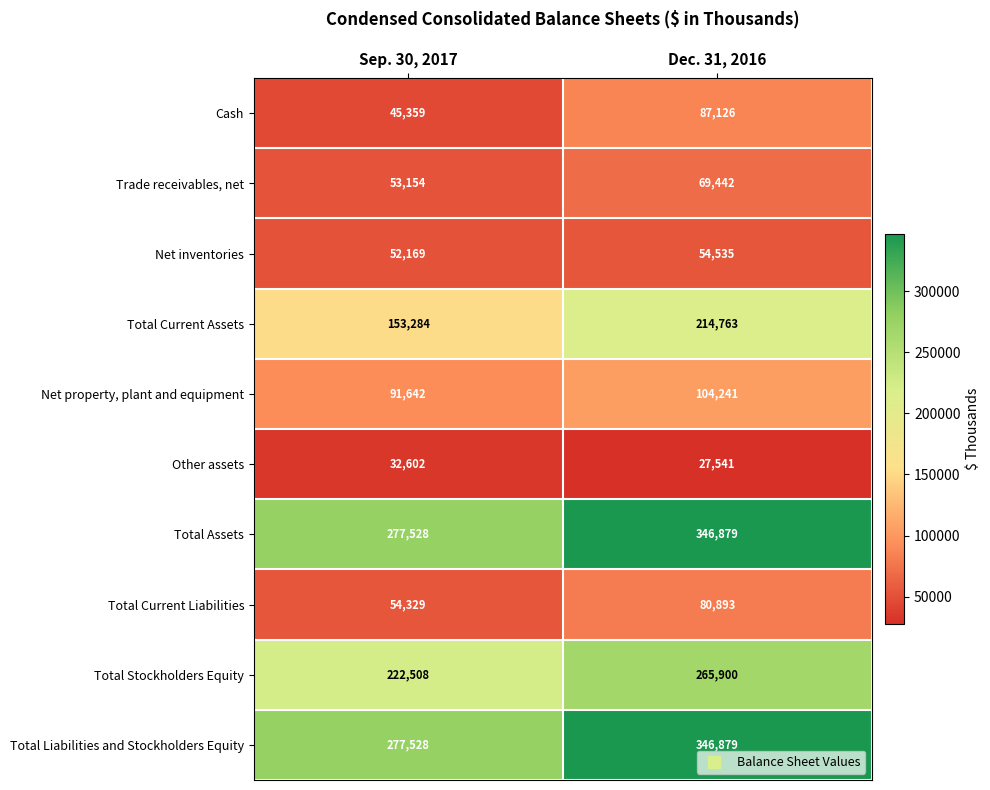

What value does the Total Liabilities and Stockholders Equity series have at Sep. 30, 2017?

277528